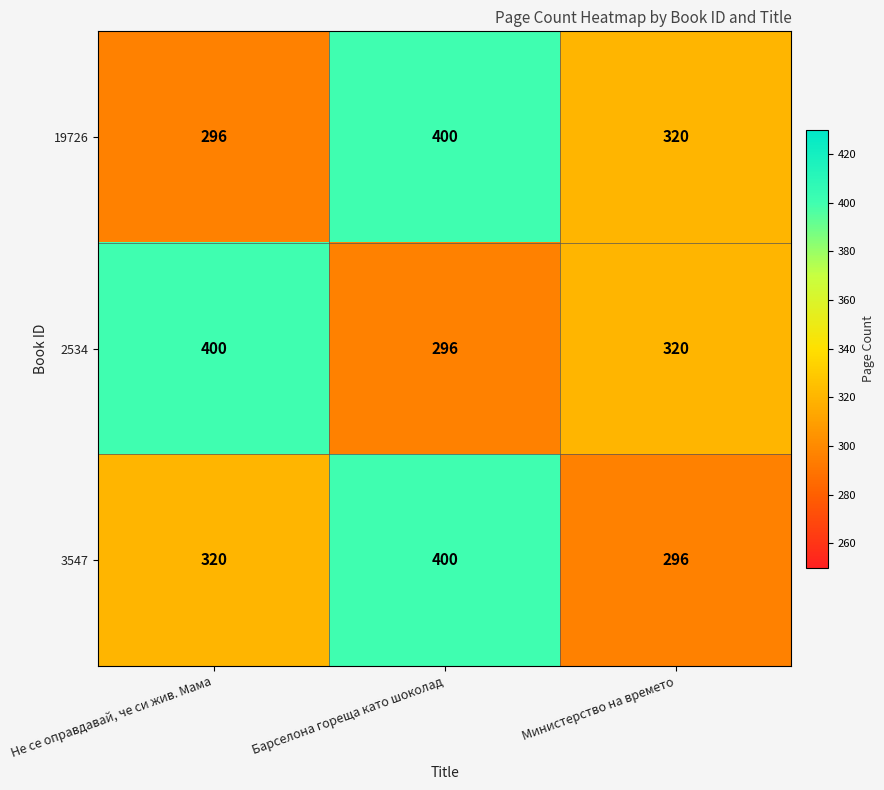

Is it true that 2534 equals 400 at Не се оправдавай, че си жив. Мама?

True